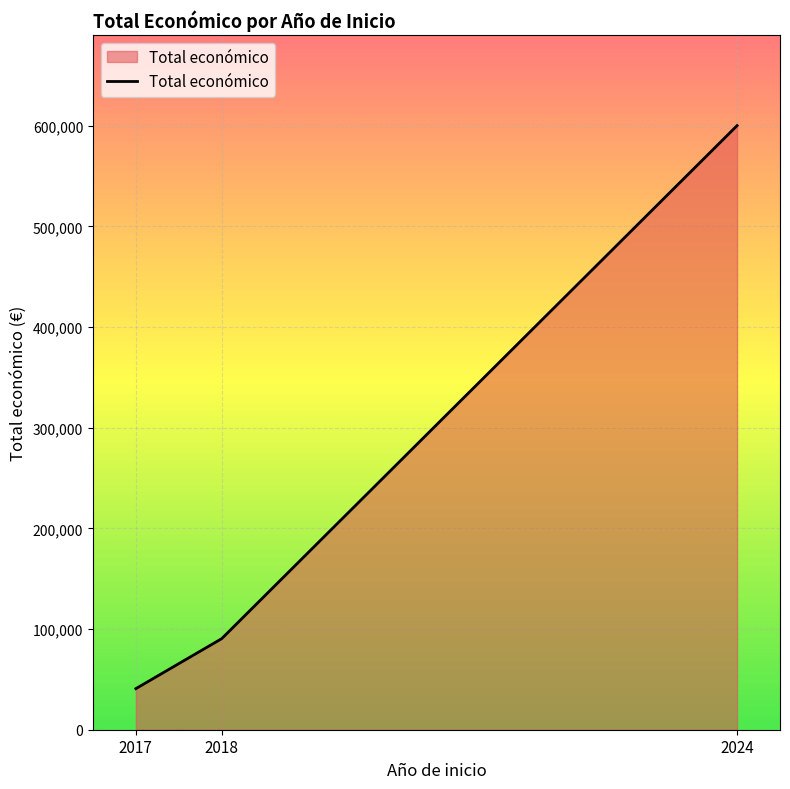

The chart shows a value of 388798 at 2024. True or false?

False